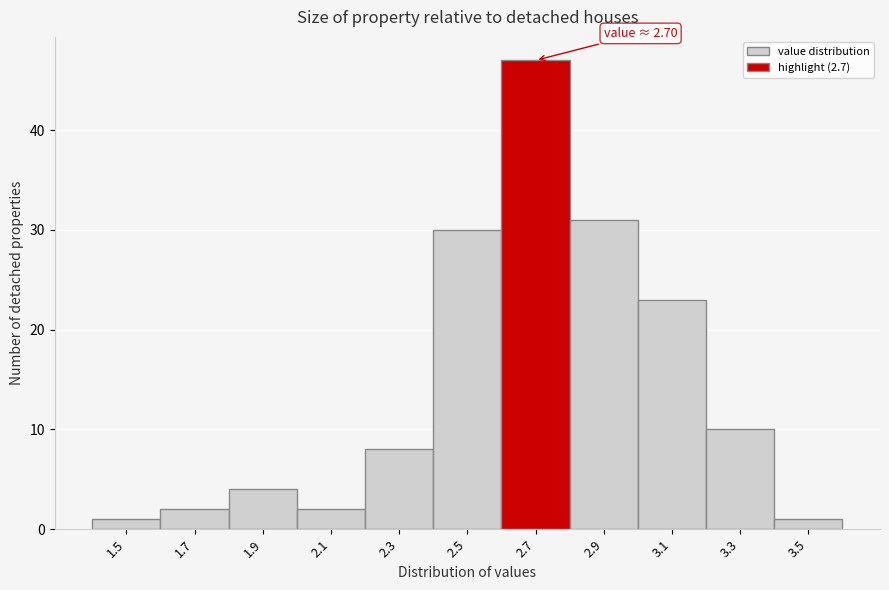

Reading left to right, list all the values displayed in this chart.

1	2	4	2	8	30	47	31	23	10	1